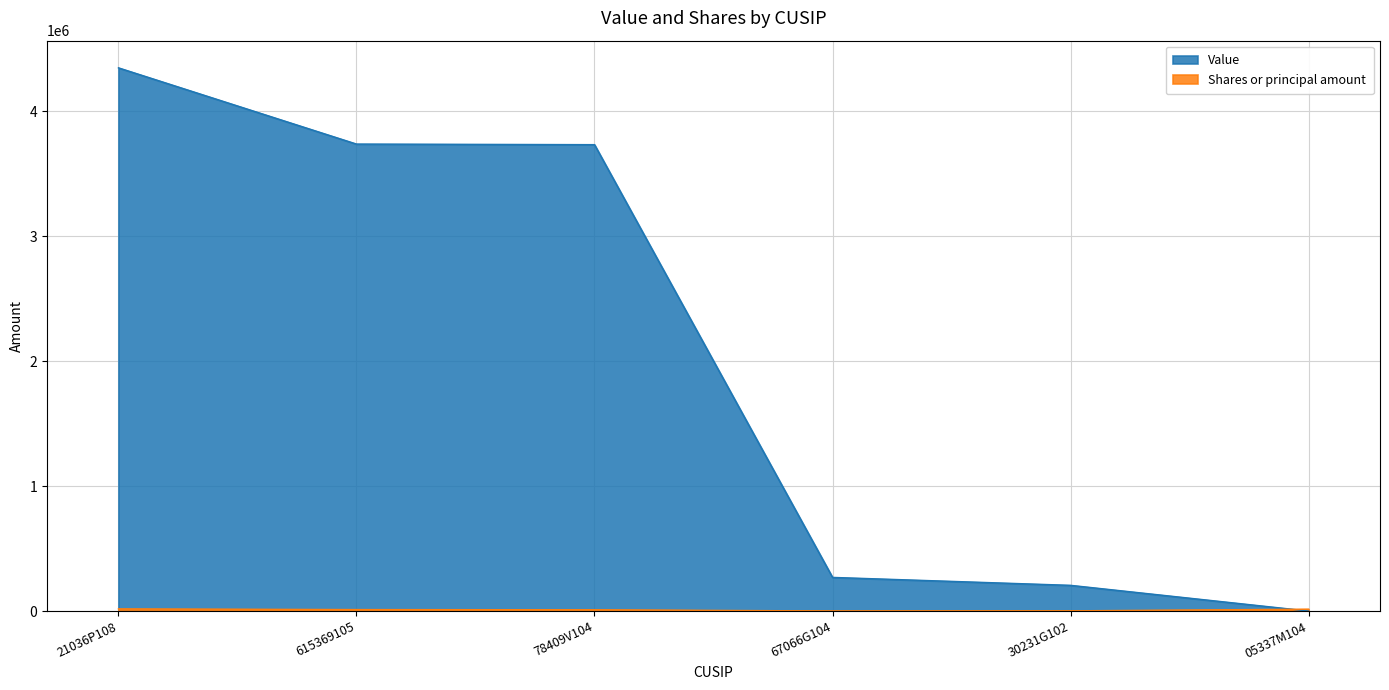

What is the value of the Value point at the 5th from the left?

205765